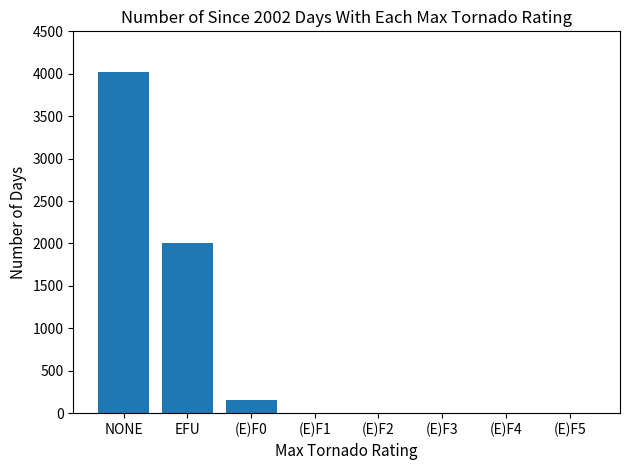

Reading left to right, list all the values displayed in this chart.

NONE=4020	EFU=2010	(E)F0=155	(E)F1=0	(E)F2=0	(E)F3=0	(E)F4=0	(E)F5=0